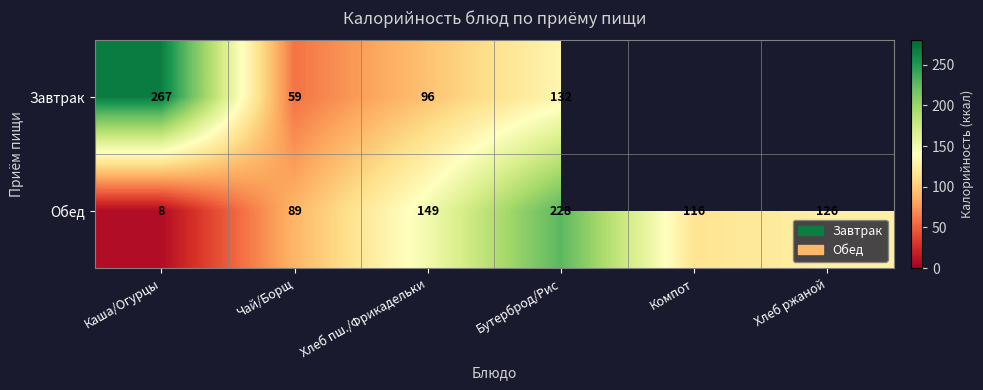

Is it true that Завтрак equals 59 at Чай/Борщ?

True